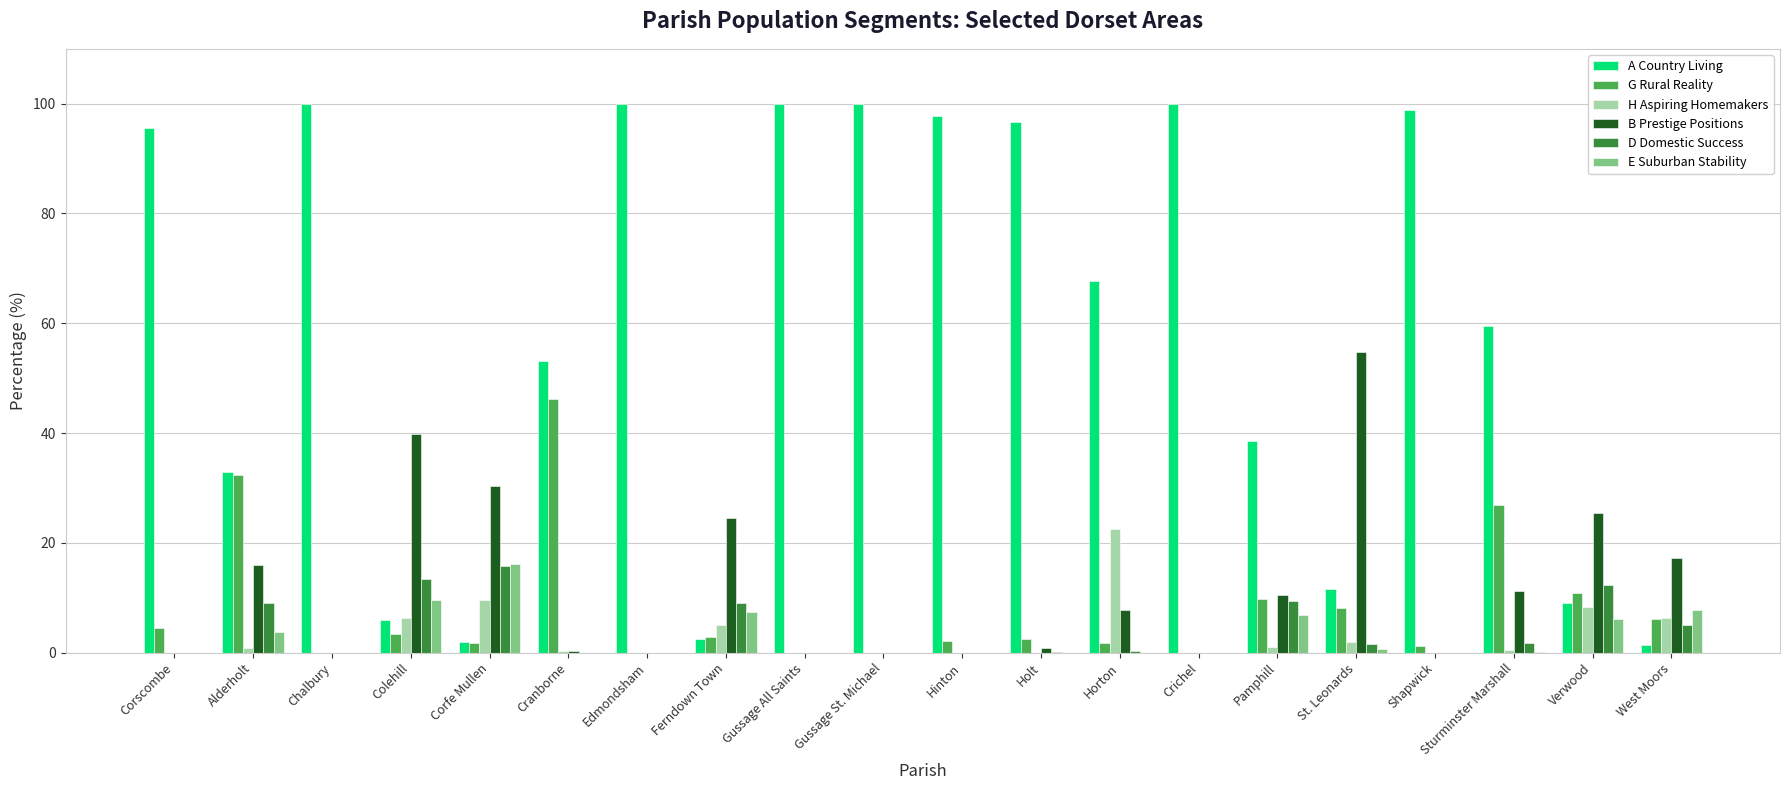

Which series has the largest total across all categories?

A Country Living